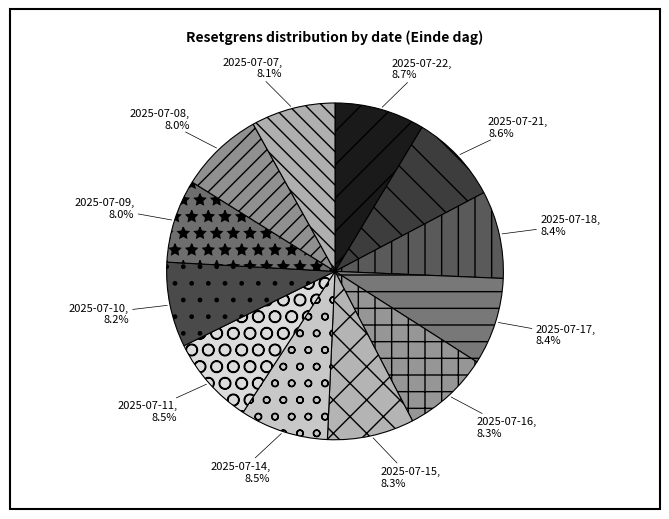

How many slices are in this pie chart?

12